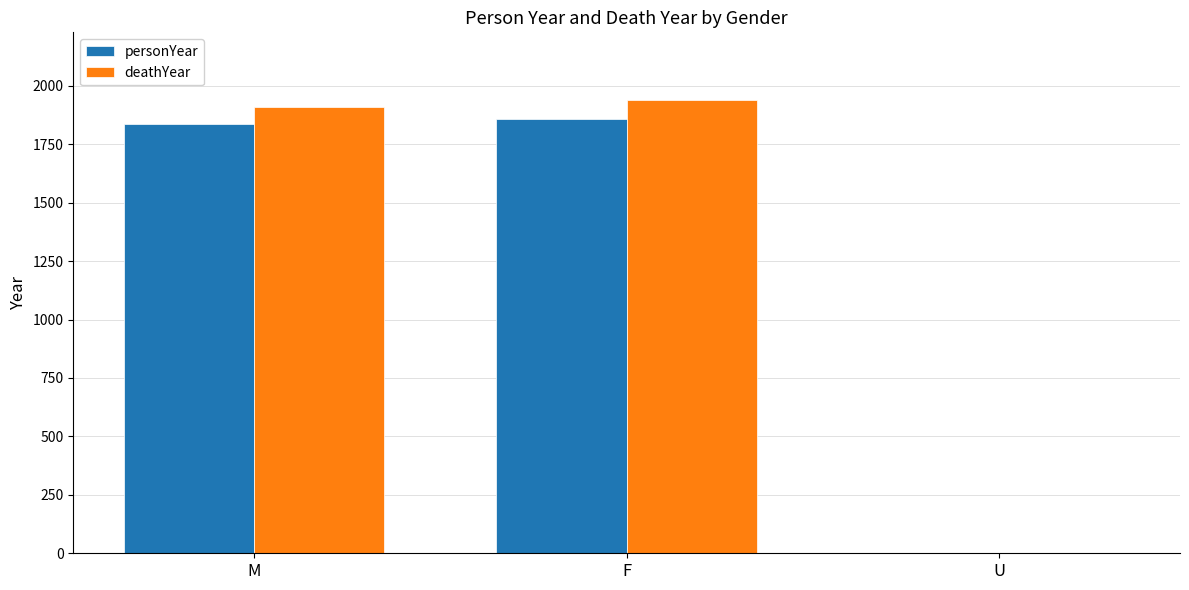

The deathYear series shows 0.0 at U. True or false?

True